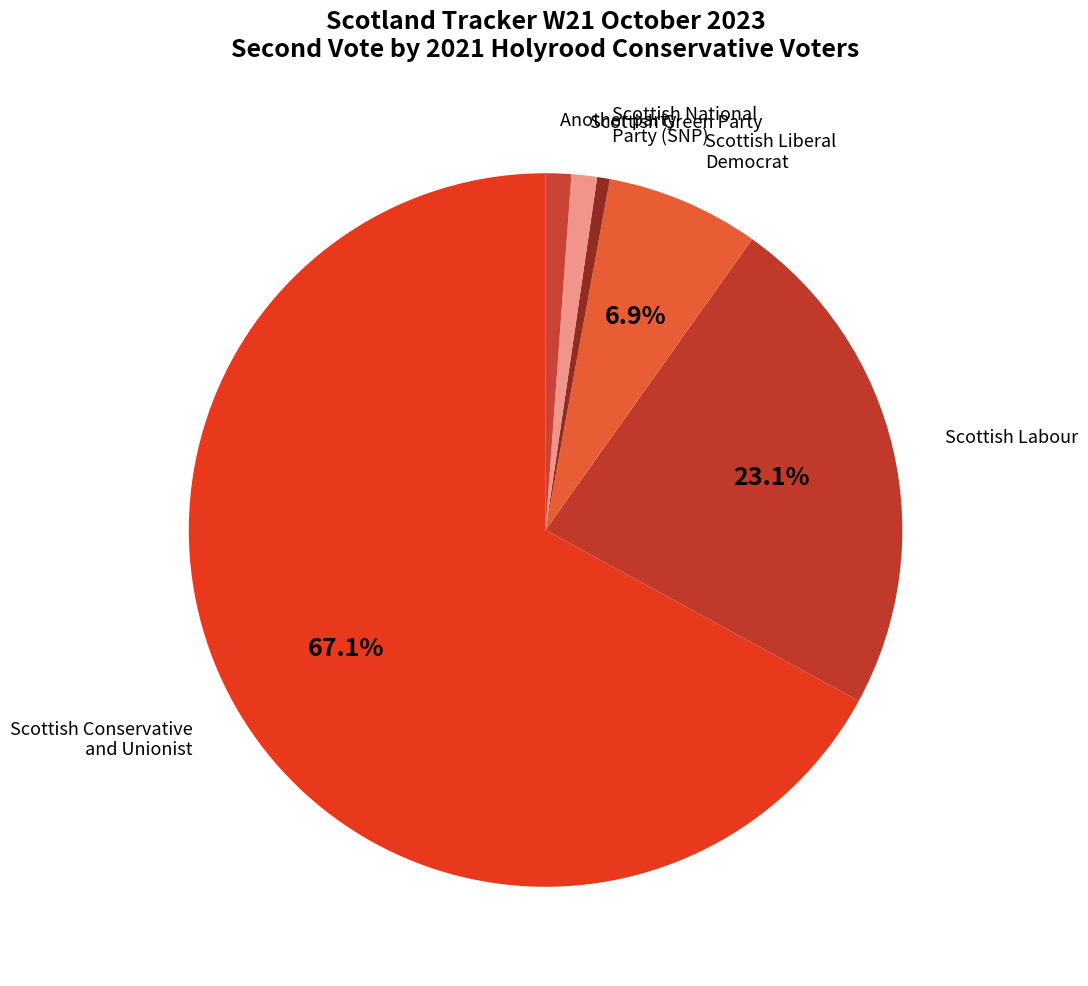

Between Scottish National Party (SNP) and Scottish Liberal Democrat, which is larger?

Scottish Liberal Democrat